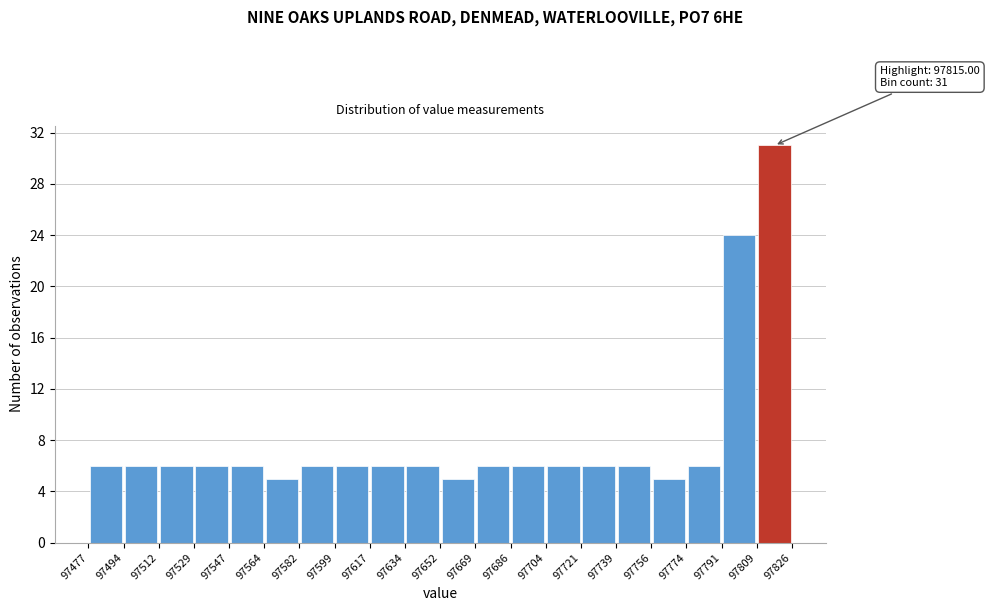

Over which range of the x-axis is the bar tallest?

97809 to 97826